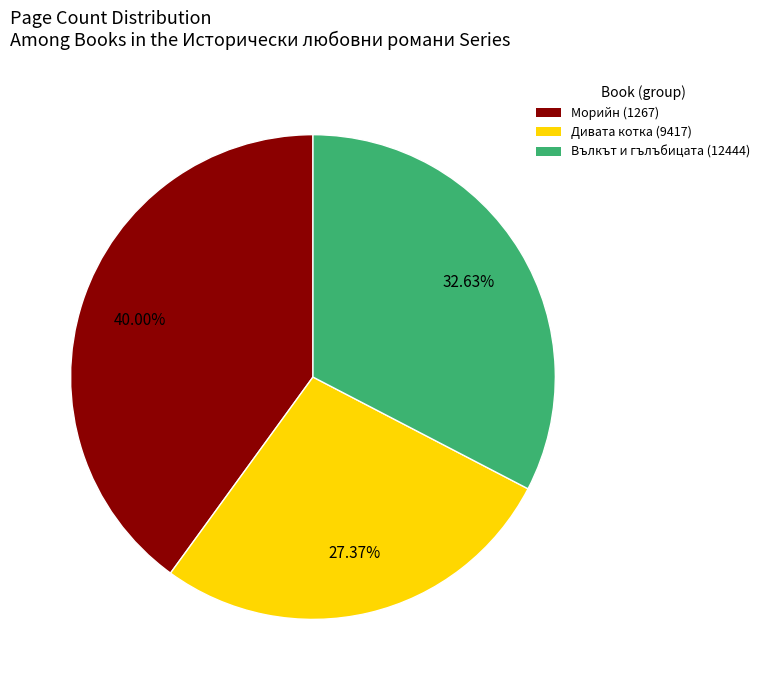

Is it true that Вълкът и гълъбицата (12444) is 40% of the pie?

False